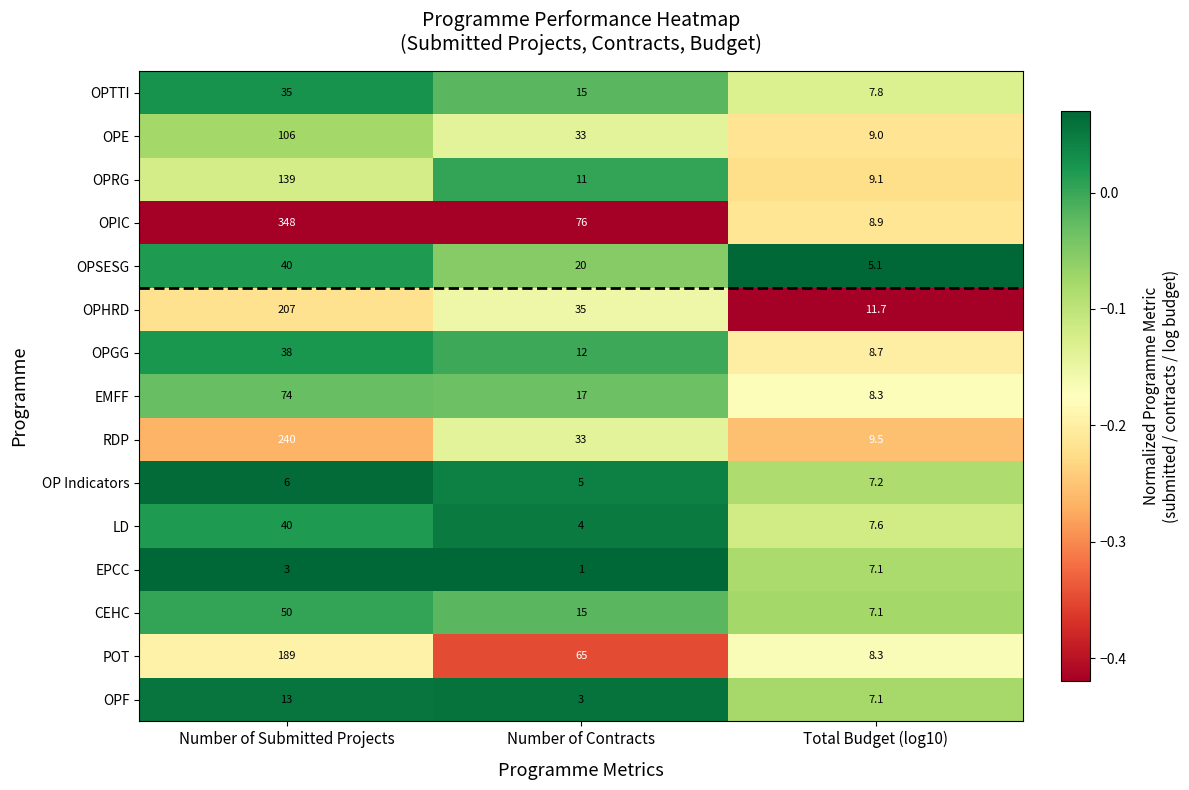

Rank the categories by OPSESG value from lowest to highest.

Total Budget (log10), Number of Contracts, Number of Submitted Projects